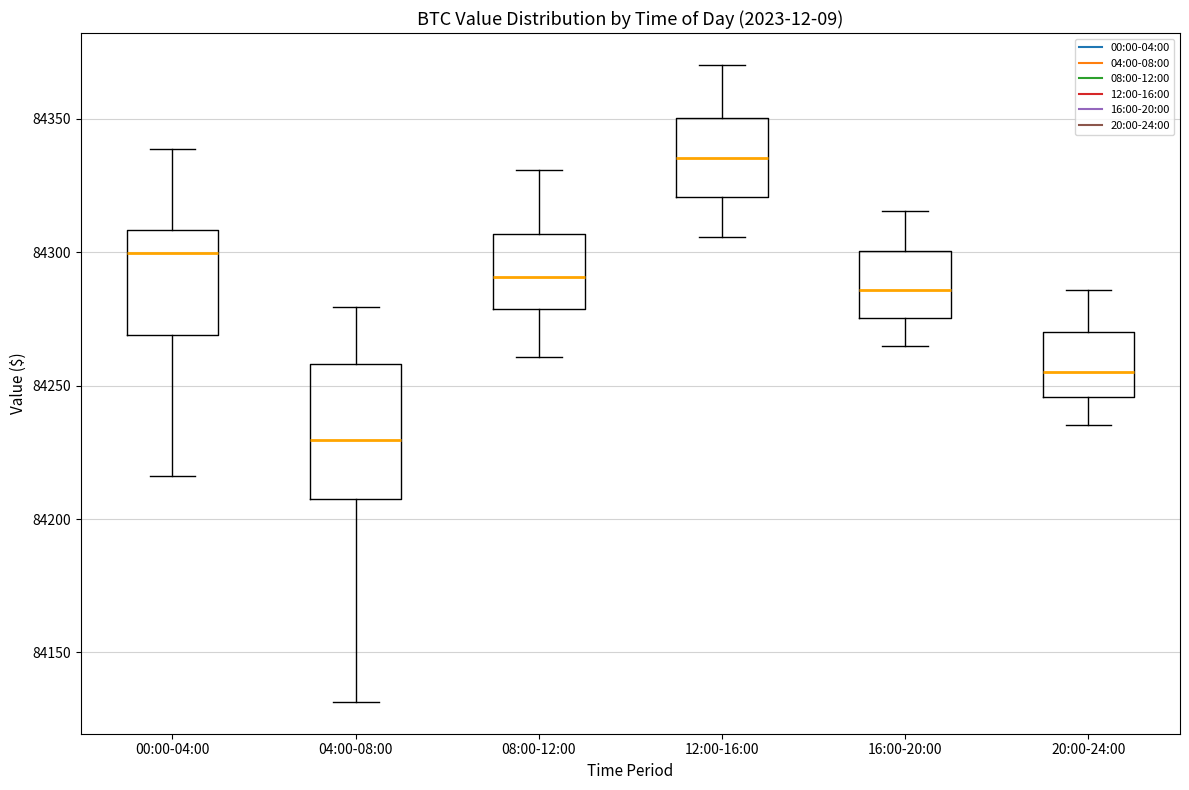

Reading left to right, transcribe this box plot: for each box, give where its median line is, the range the box spans, and where its two whiskers end, as read against the y-axis. The values are not printed on the chart, so give them approximately, as read against the axis.

00:00-04:00: median 84300, box 84270 to 84310, whiskers 84215 to 84340
04:00-08:00: median 84230, box 84205 to 84260, whiskers 84130 to 84280
08:00-12:00: median 84290, box 84280 to 84305, whiskers 84260 to 84330
12:00-16:00: median 84335, box 84320 to 84350, whiskers 84305 to 84370
16:00-20:00: median 84285, box 84275 to 84300, whiskers 84265 to 84315
20:00-24:00: median 84255, box 84245 to 84270, whiskers 84235 to 84285